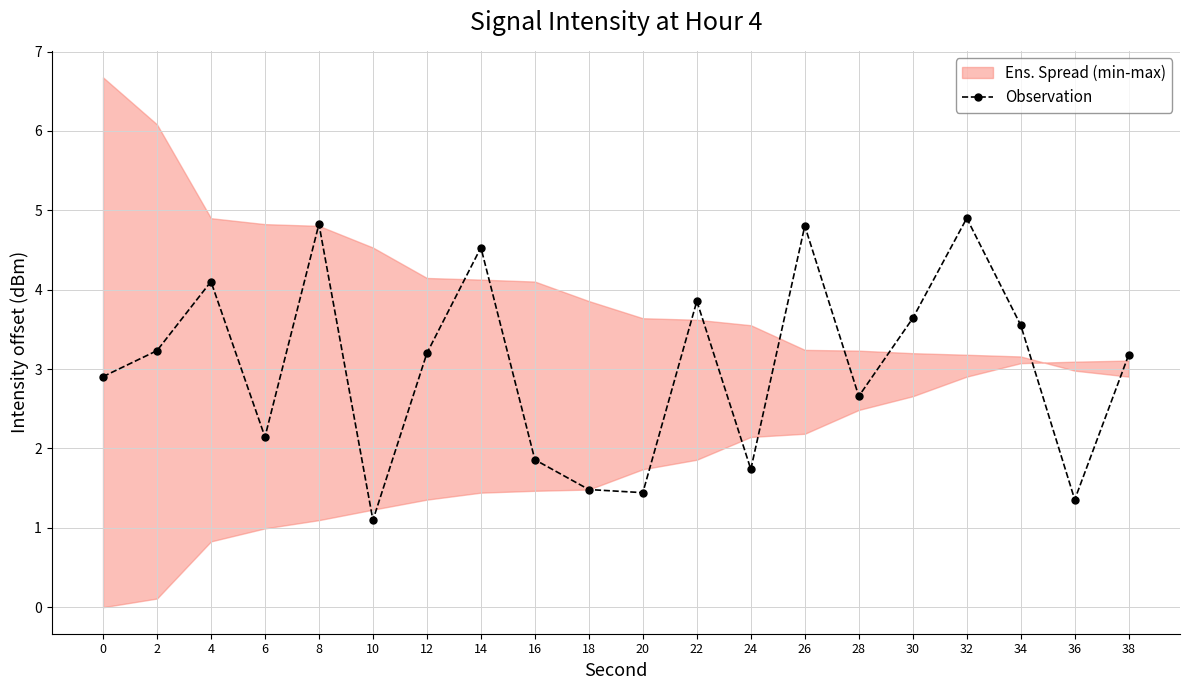

How many data points are less than 3?

9